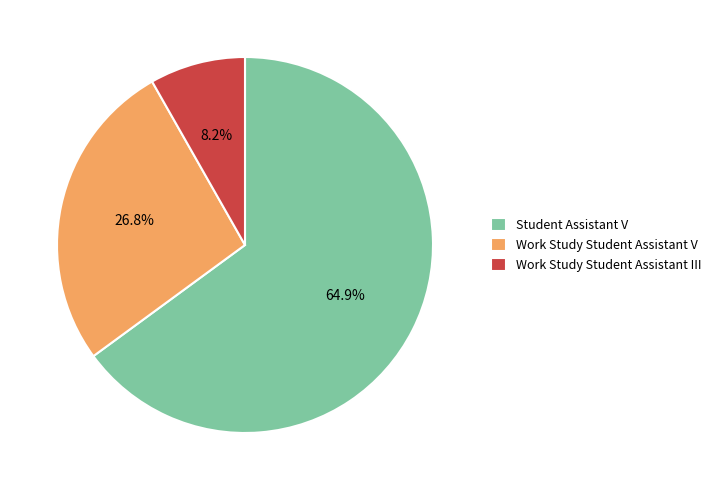

What is the ratio of the value at Work Study Student Assistant V to the value at Student Assistant V?

0.4